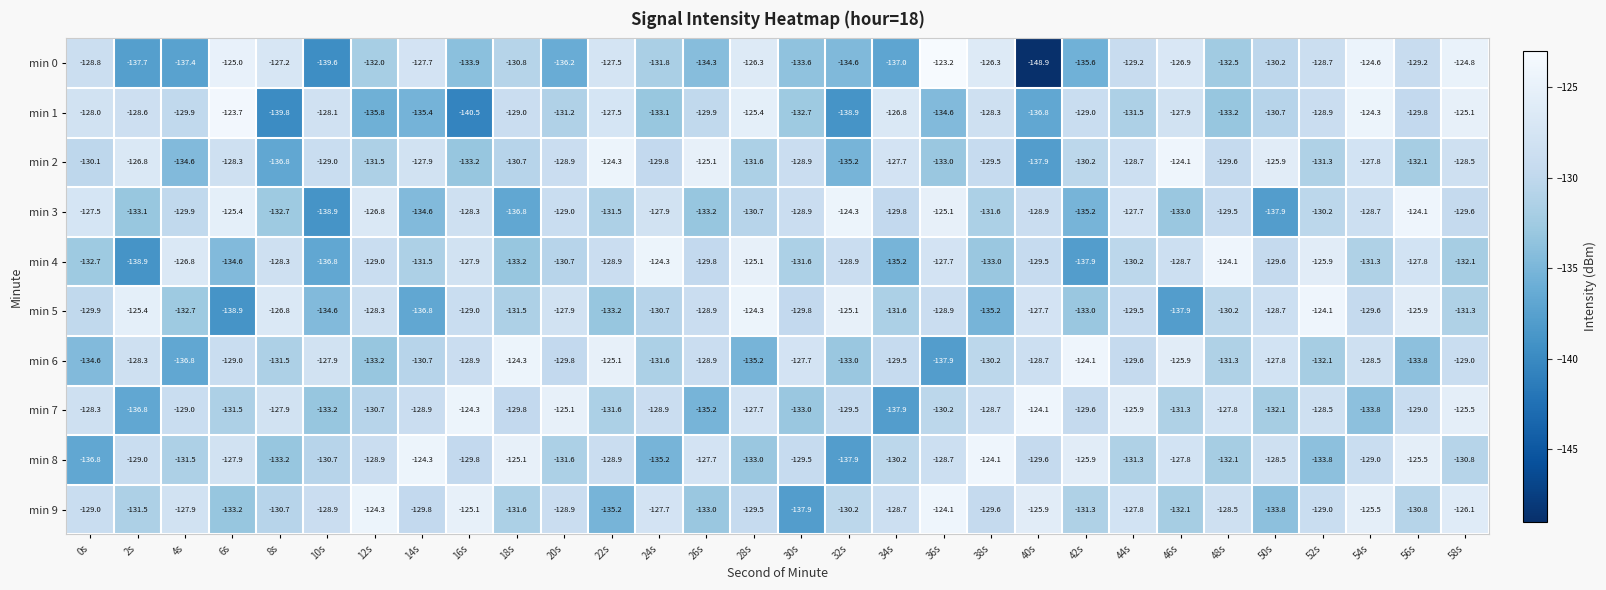

Between 18s and 50s, which series saw the biggest shift?

min 2